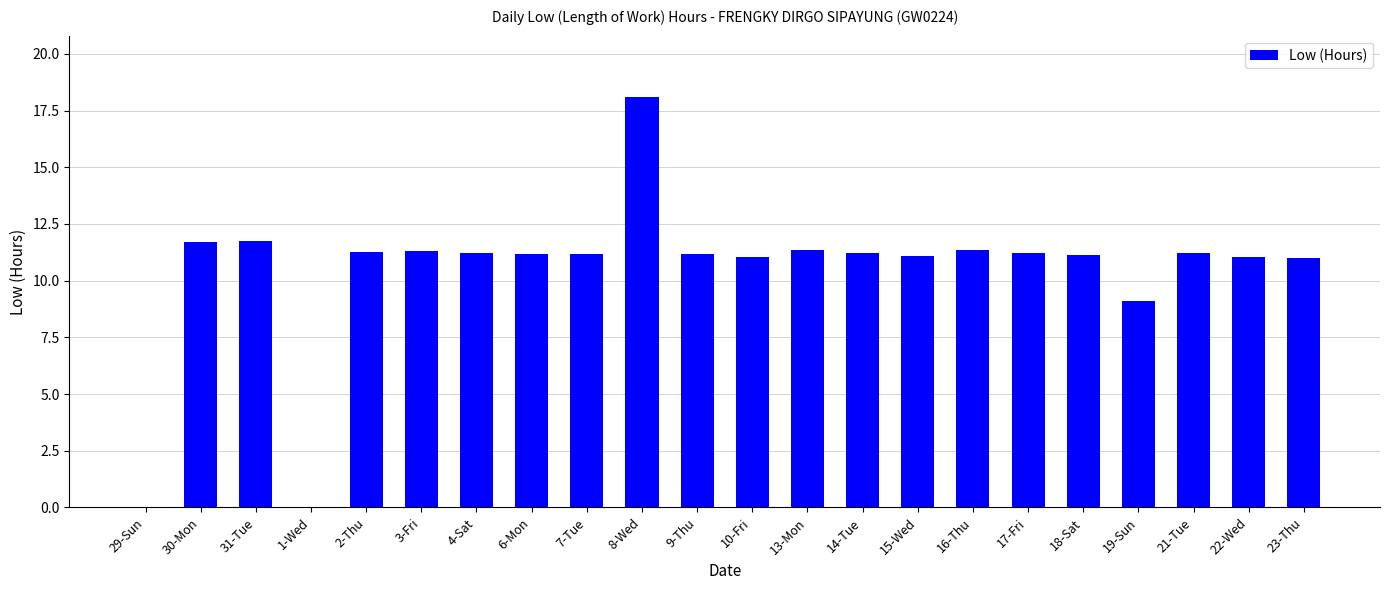

True or false: the data shows 19.0 at 18-Sat.

False